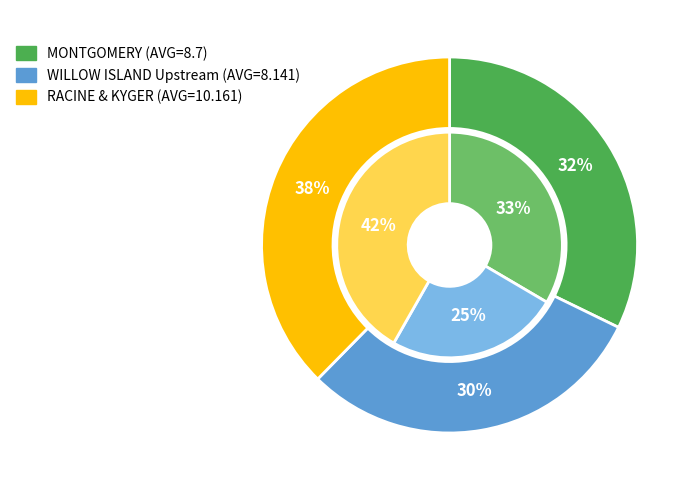

Is it true that MELDAHL Upstream is 4% of the pie?

False